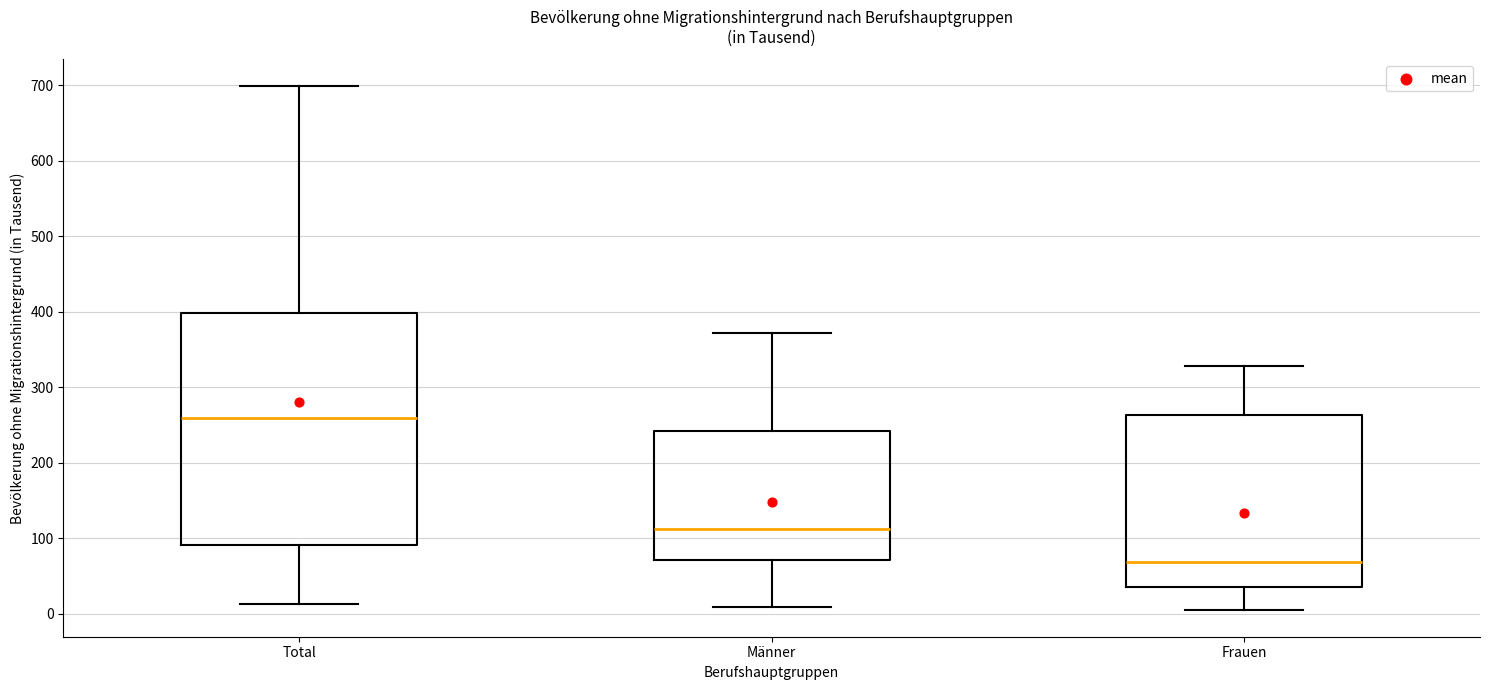

Reading left to right, read every box against the y-axis: the position of its median line, the range the box covers, and the ends of its whiskers. The values are not printed on the chart, so give them approximately, as read against the axis.

Total: median 260, box 90 to 400, whiskers 10 to 700
Männer: median 110, box 70 to 240, whiskers 10 to 370
Frauen: median 70, box 40 to 260, whiskers 0 to 330